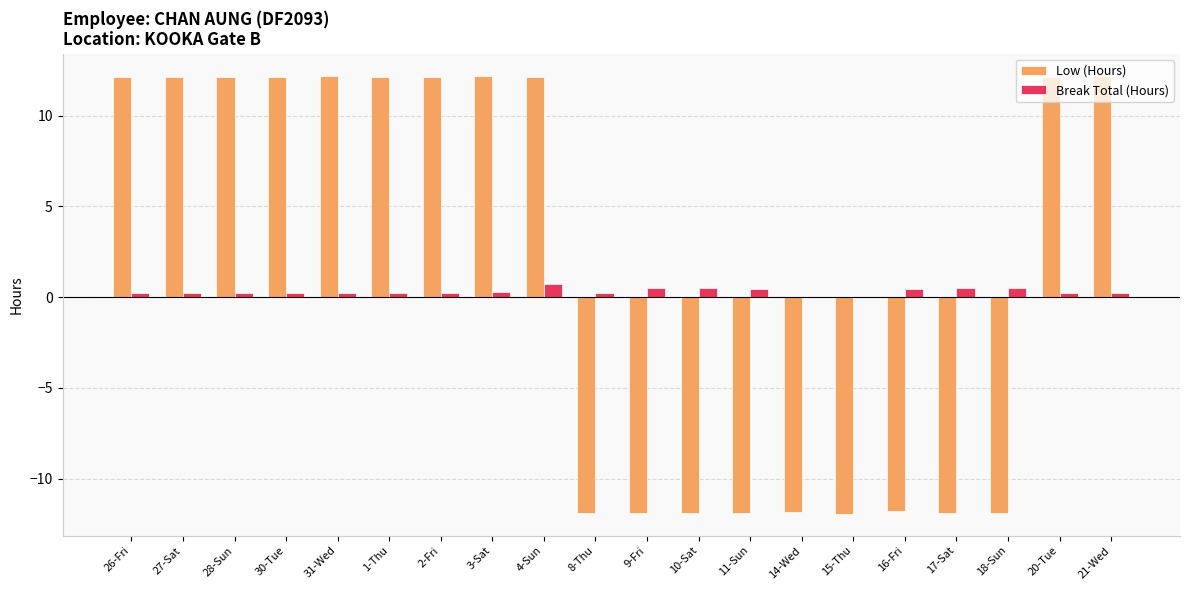

Which series changed the most between 28-Sun and 17-Sat?

Low (Hours)